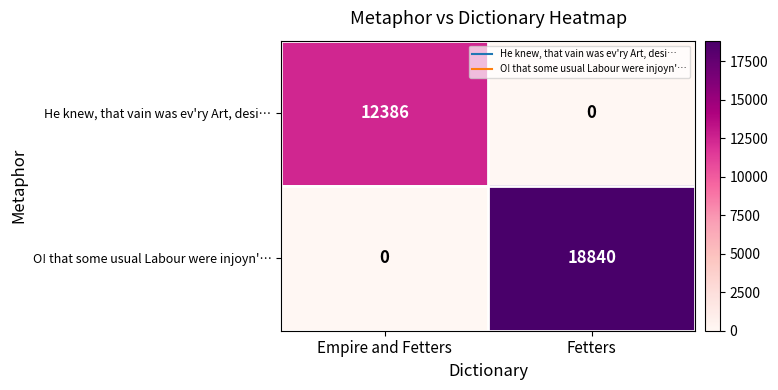

Which label corresponds to the largest value in the chart?

Fetters